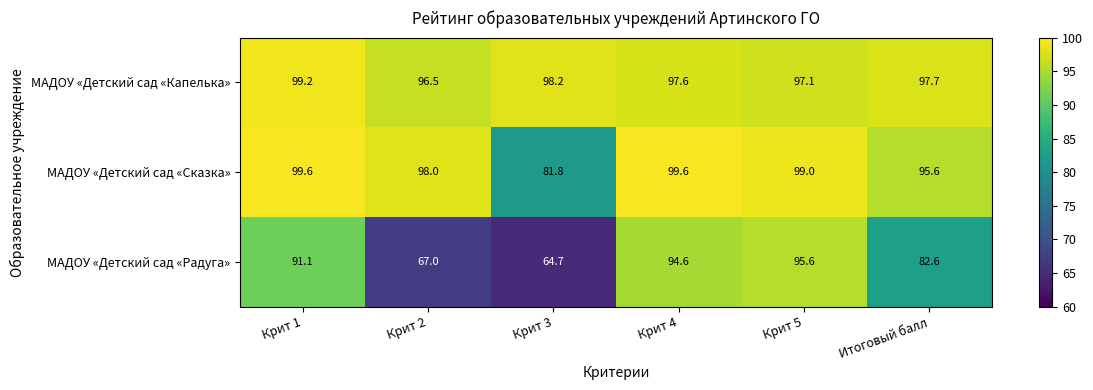

Reading left to right, what are all the values shown in this chart?

МАДОУ «Детский сад «Капелька»: 99.2	96.5	98.2	97.6	97.1	97.7
МАДОУ «Детский сад «Сказка»: 99.6	98.0	81.8	99.6	99.0	95.6
МАДОУ «Детский сад «Радуга»: 91.1	67.0	64.7	94.6	95.6	82.6